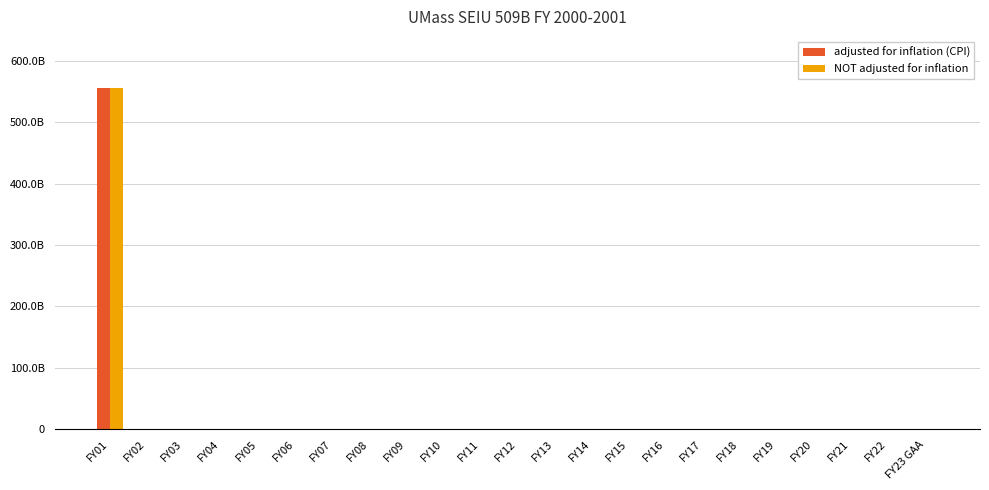

Which series has the largest total across all categories?

adjusted for inflation (CPI)